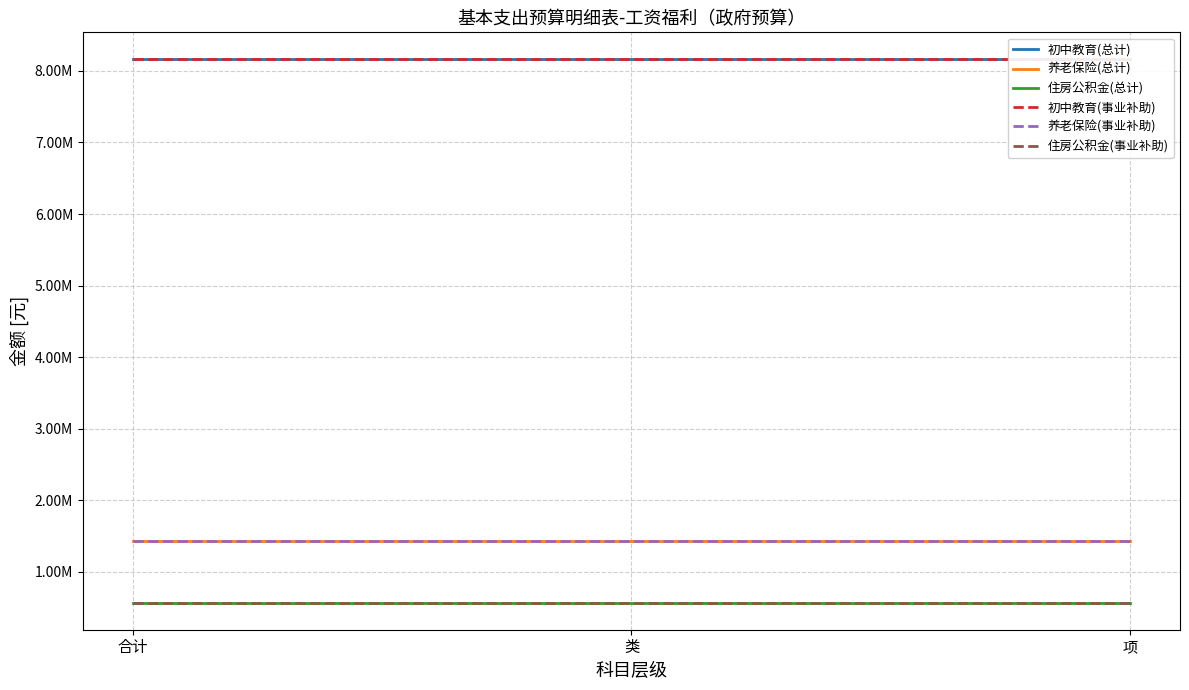

Reading left to right, extract all data points from this chart.

初中教育(总计): 合计=8158670.2	类=8158670.2	项=8158670.2
养老保险(总计): 合计=1431724.8	类=1431724.8	项=1431724.8
住房公积金(总计): 合计=572689.9	类=572689.9	项=572689.9
初中教育(事业补助): 合计=8158670.2	类=8158670.2	项=8158670.2
养老保险(事业补助): 合计=1431724.8	类=1431724.8	项=1431724.8
住房公积金(事业补助): 合计=572689.9	类=572689.9	项=572689.9